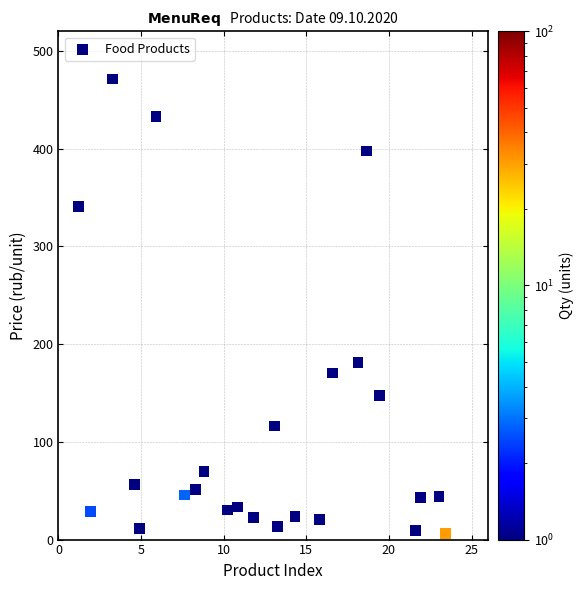

What Y value in the scatter plot is closest to 238?

181.5